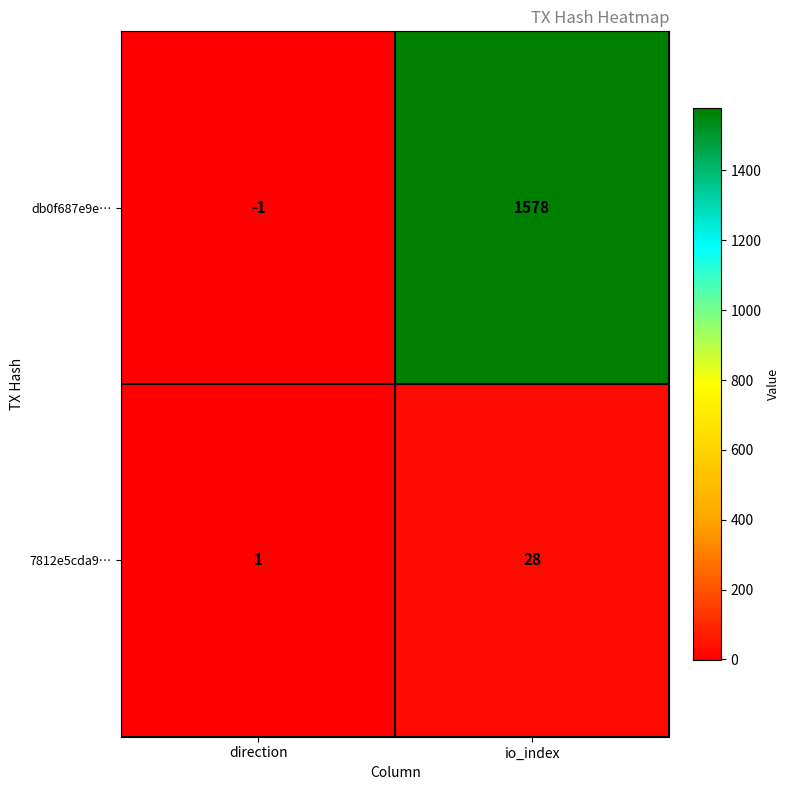

Reading right to left, extract all data points from this chart.

db0f687e9e…: io_index=1578	direction=-1
7812e5cda9…: io_index=28	direction=1